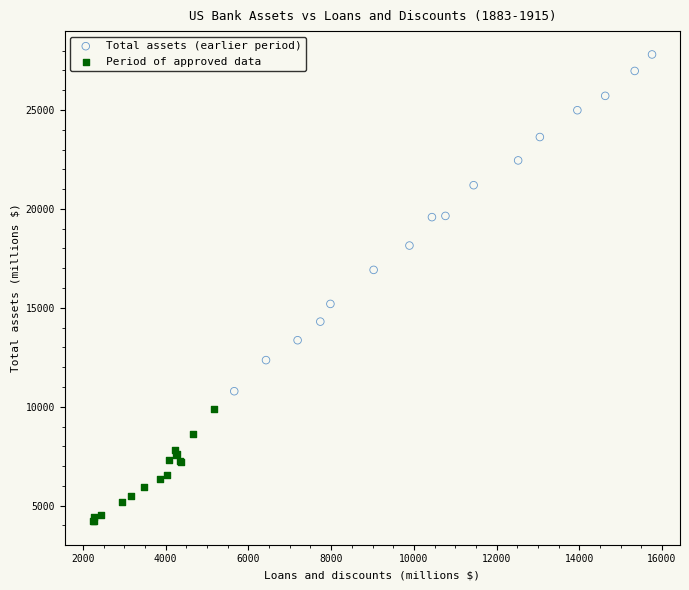

Which series has the widest spread of Y values?

Total assets (earlier period)